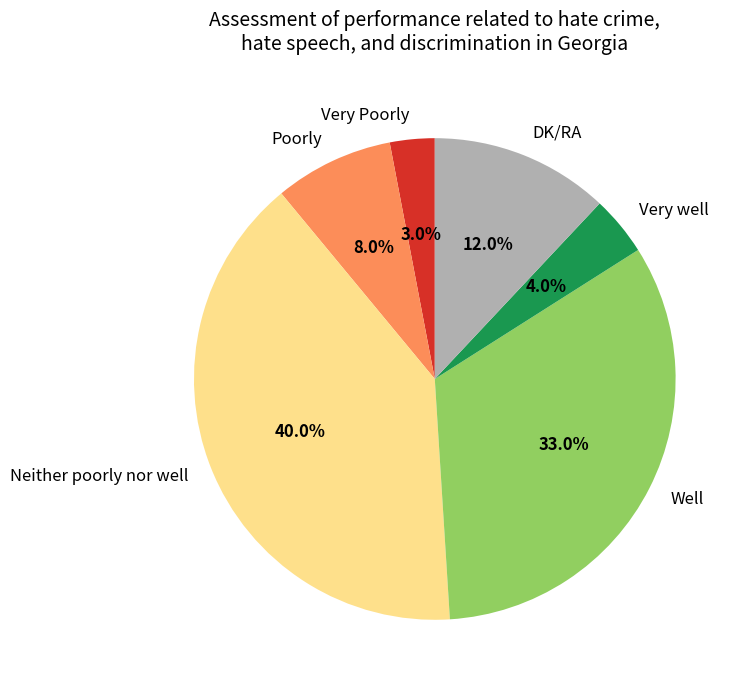

What is the largest slice in the pie chart?

Neither poorly nor well